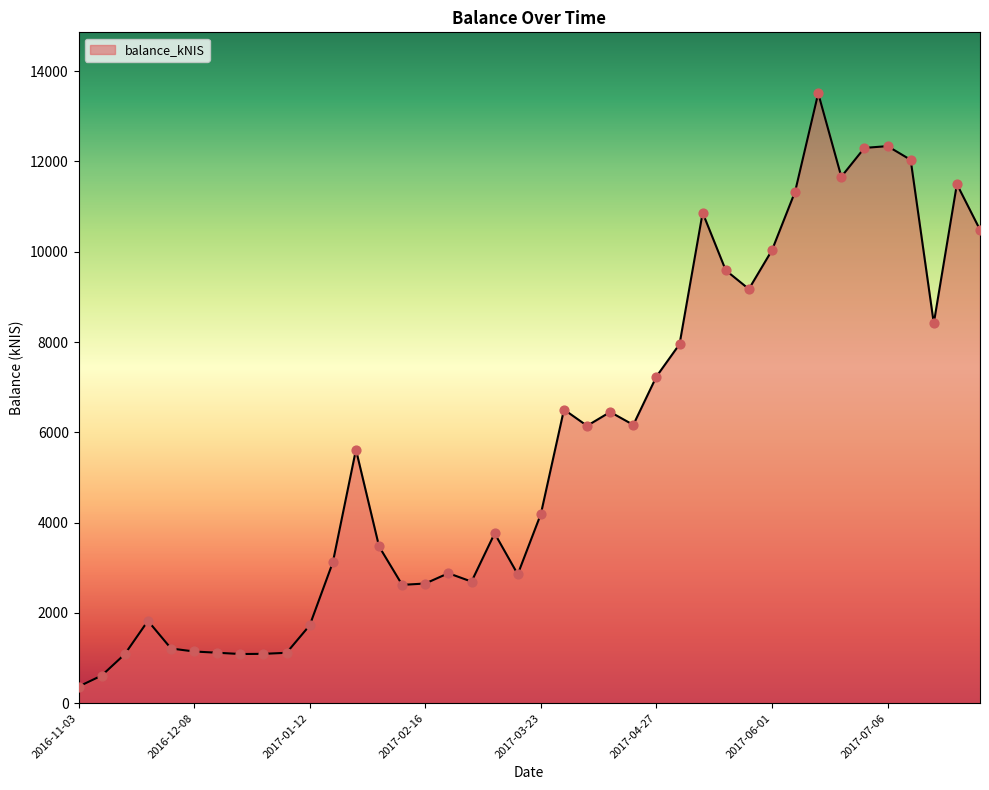

What is the smallest value displayed?

370.0